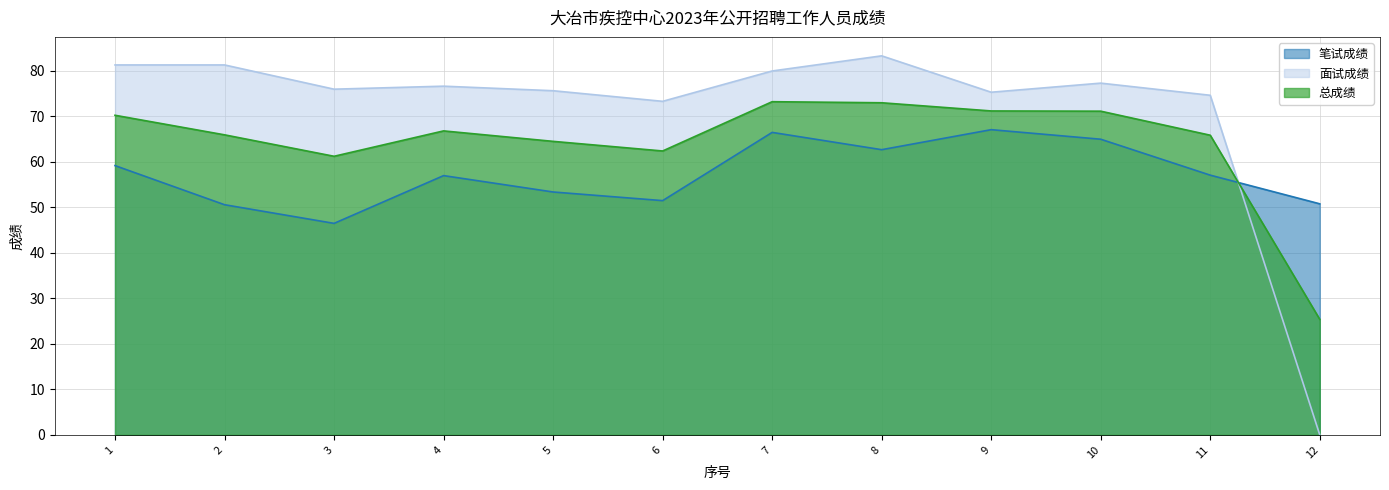

What are all the series names shown in the legend?

笔试成绩, 面试成绩, 总成绩